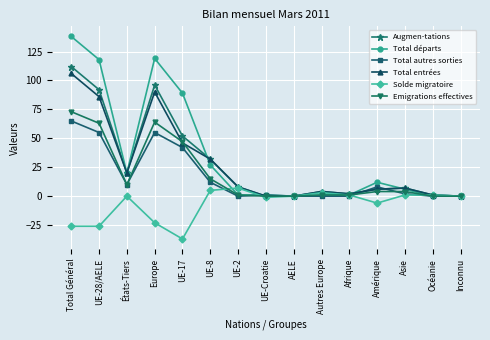

At which category does the chart reach its peak across all series?

Total Général